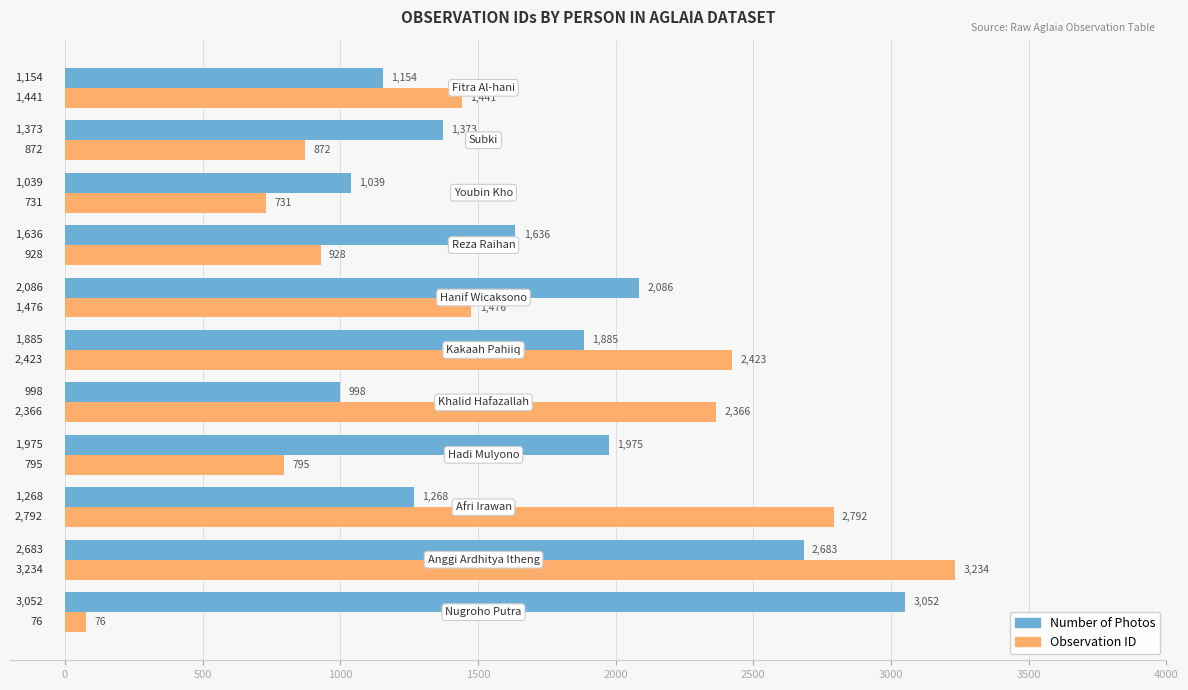

Rank the series by their average value, from highest to lowest.

Number of Photos, Observation ID